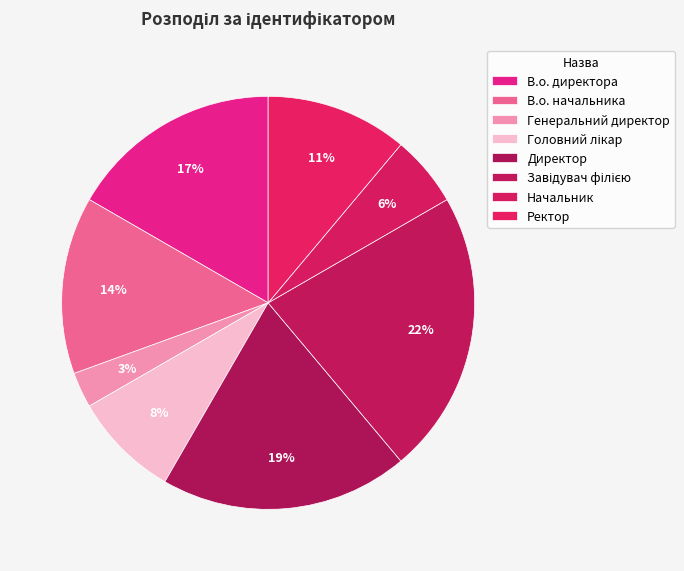

How many slices are in this pie chart?

8